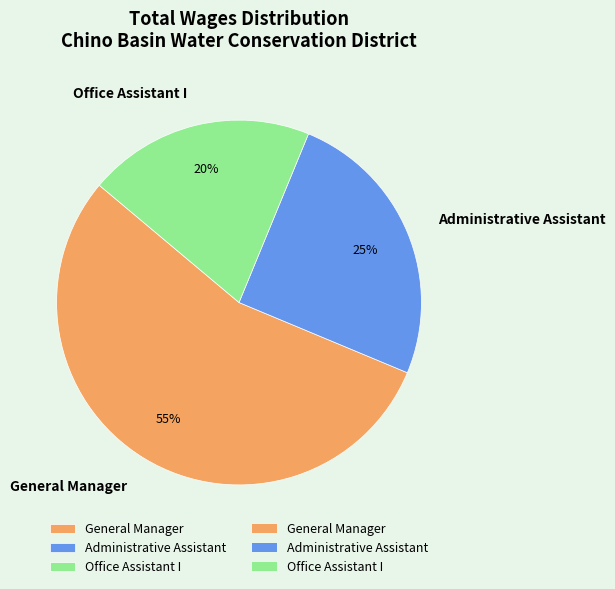

Which has a higher value, Office Assistant I or General Manager?

General Manager